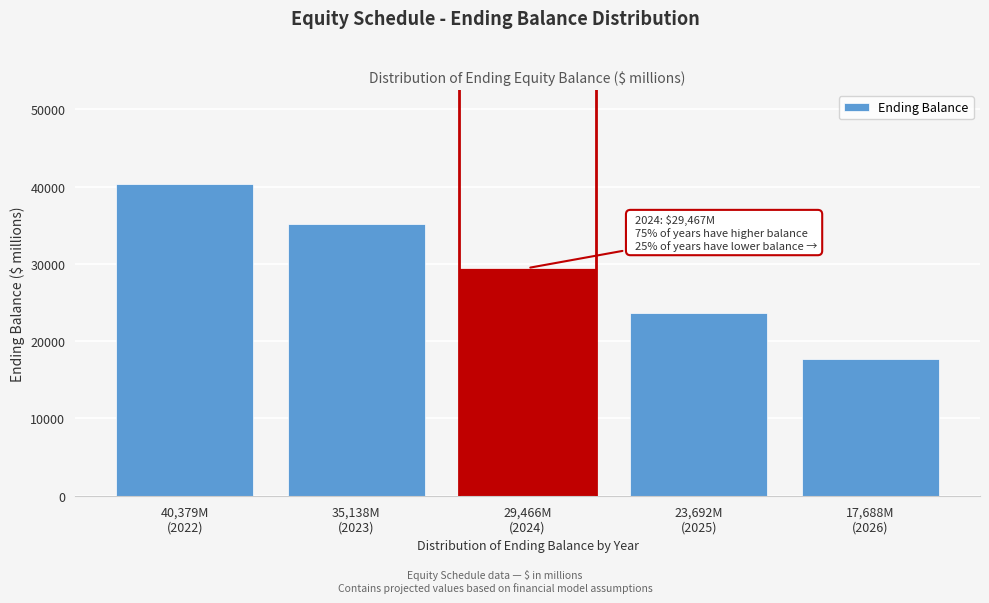

Reading left to right, transcribe all the data shown in this chart.

40379.1	35138.4	29466.6	23692.2	17688.9